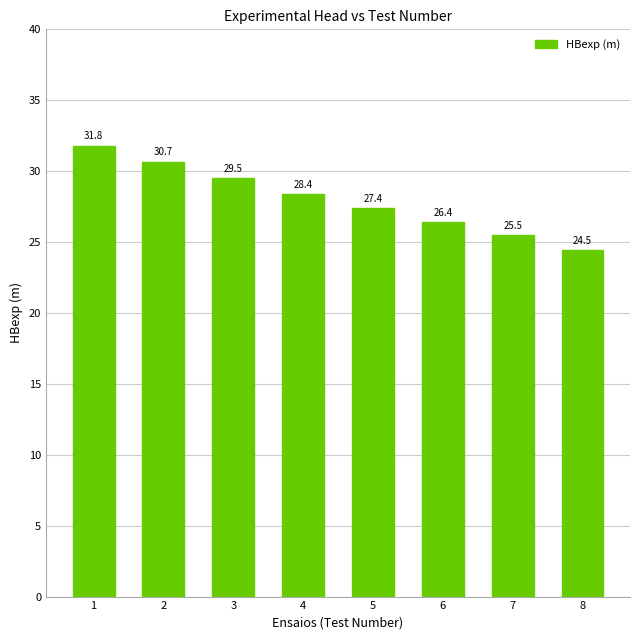

Rank the categories by value from lowest to highest.

8, 7, 6, 5, 4, 3, 2, 1